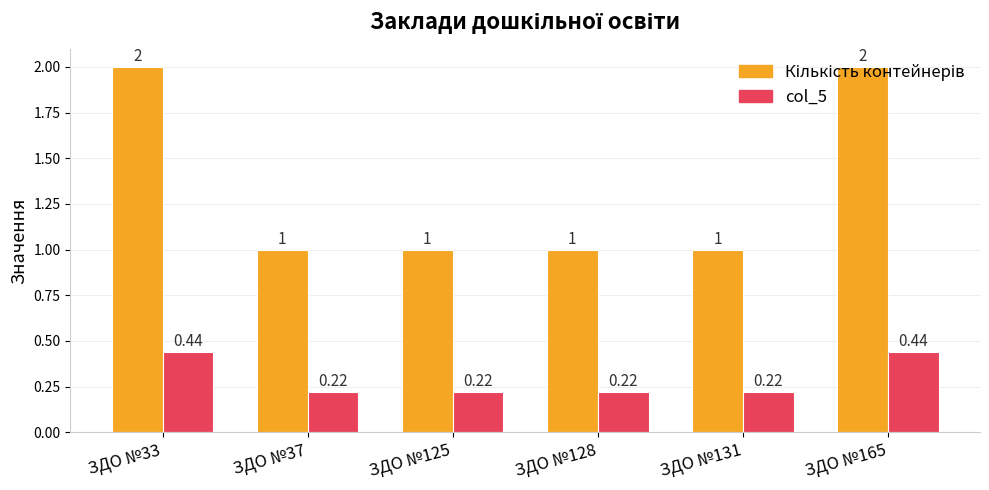

What is the sum of the col_5 values at ЗДО №128 and ЗДО №131?

0.4